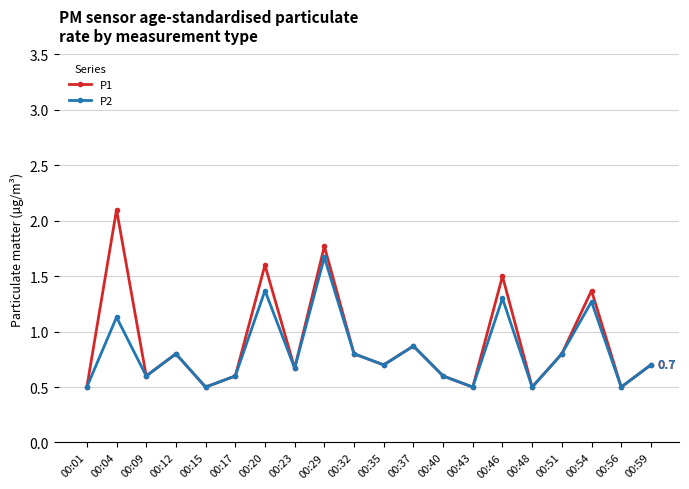

Which category has the highest value in the P1 series?

00:04